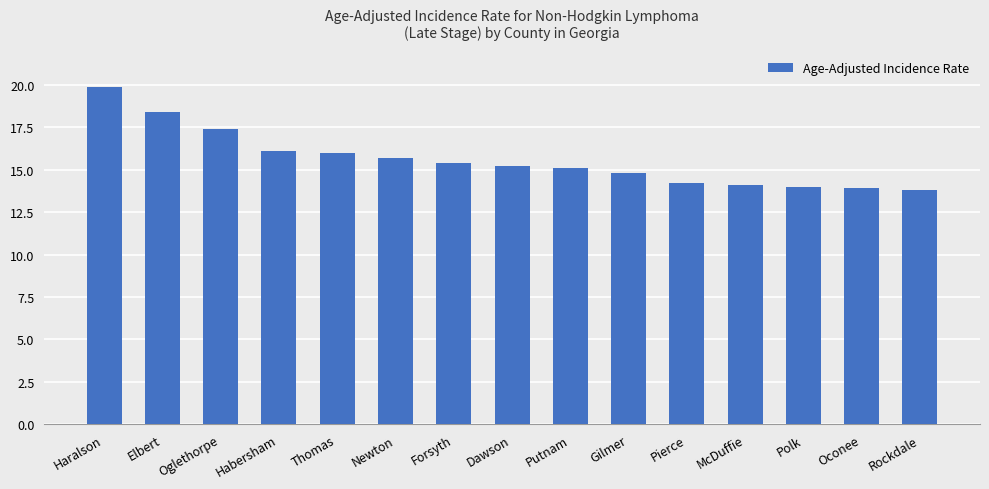

What is the label of the 4th bar from the right?

McDuffie